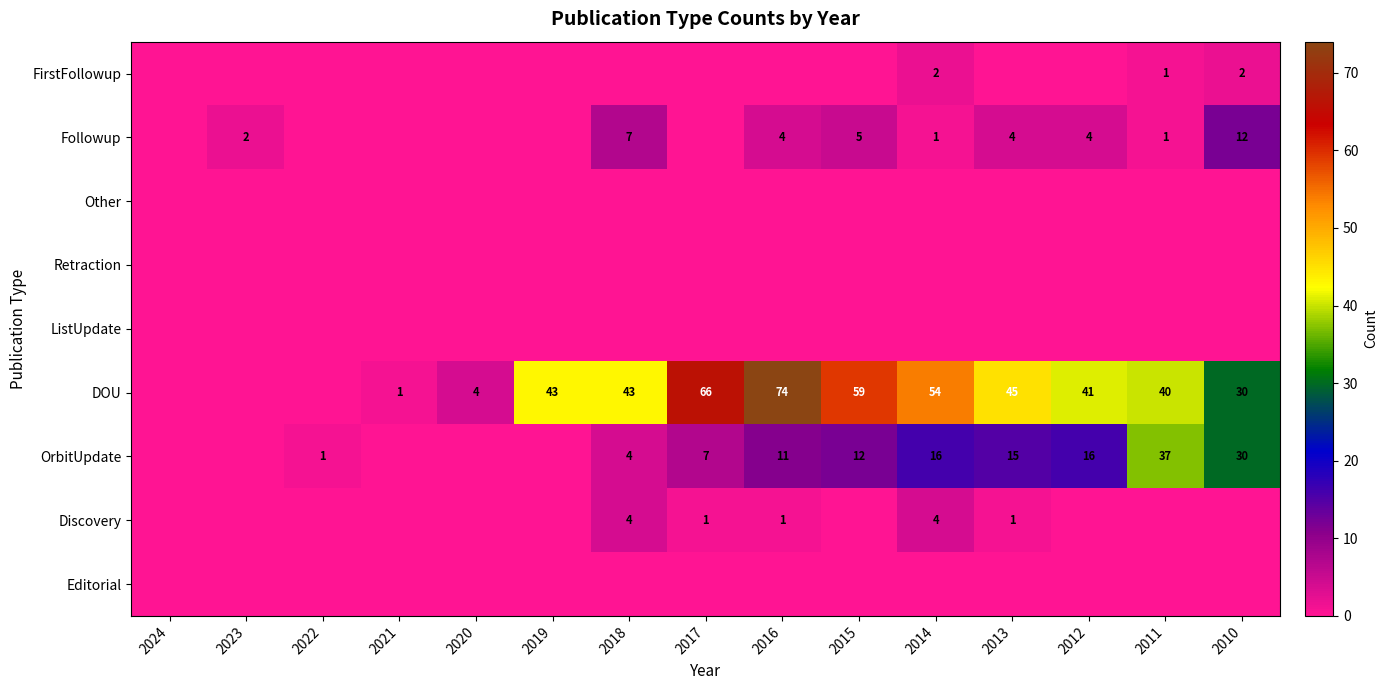

What is the difference between the DOU values at 2019 and 2015?

16